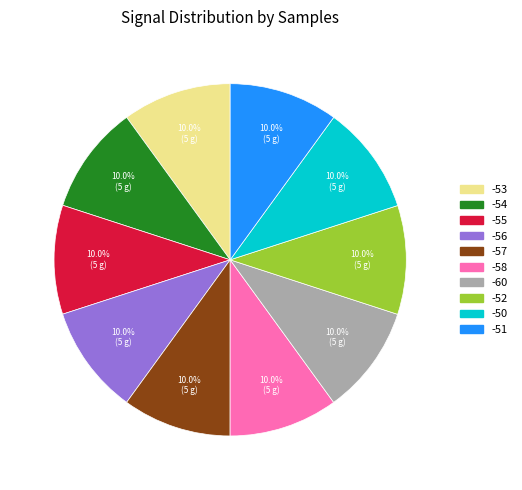

What is the ratio of the value at -55 to the value at -60?

1.0